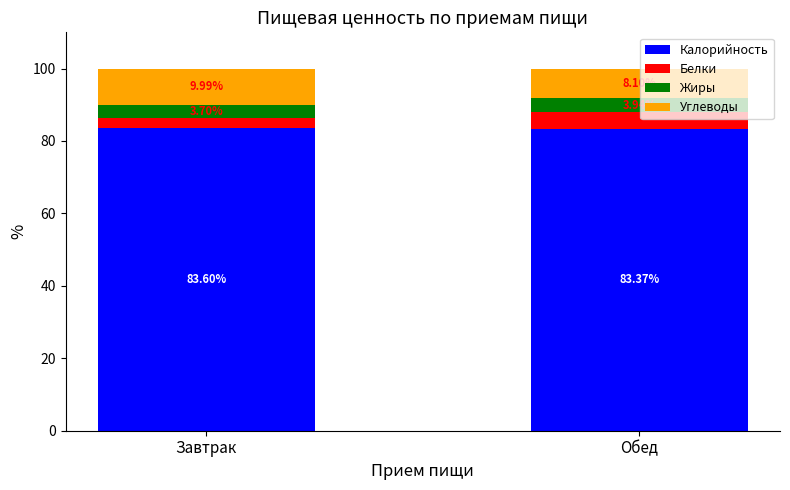

Count the number of data series in this chart.

4